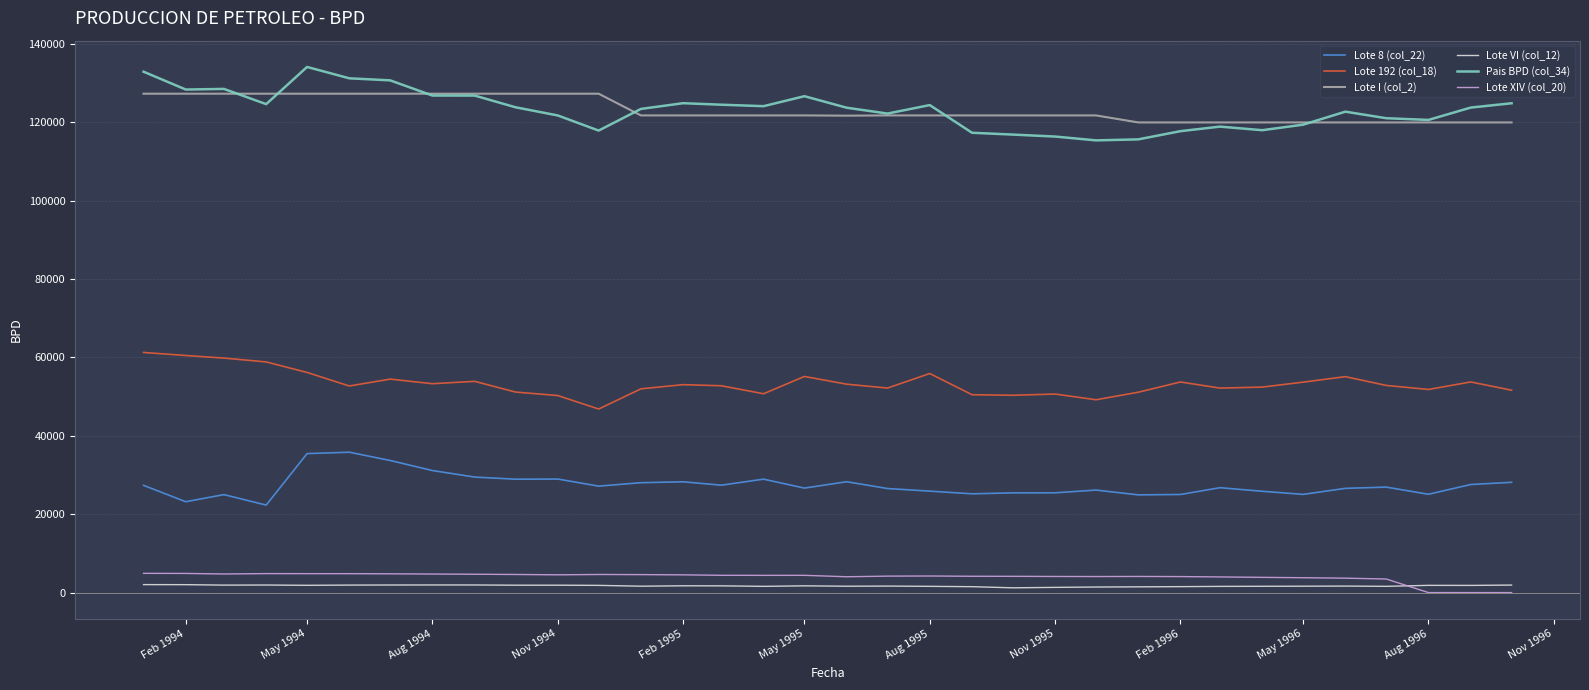

Which series has the largest range (max minus min)?

Pais BPD (col_34)